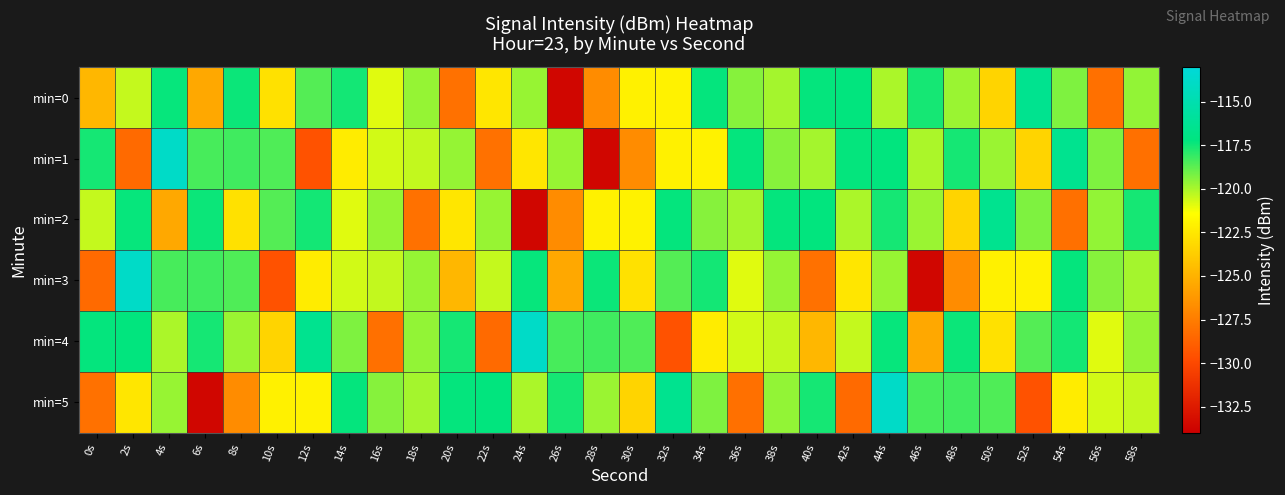

Which has a higher value, 10s or 44s?

44s